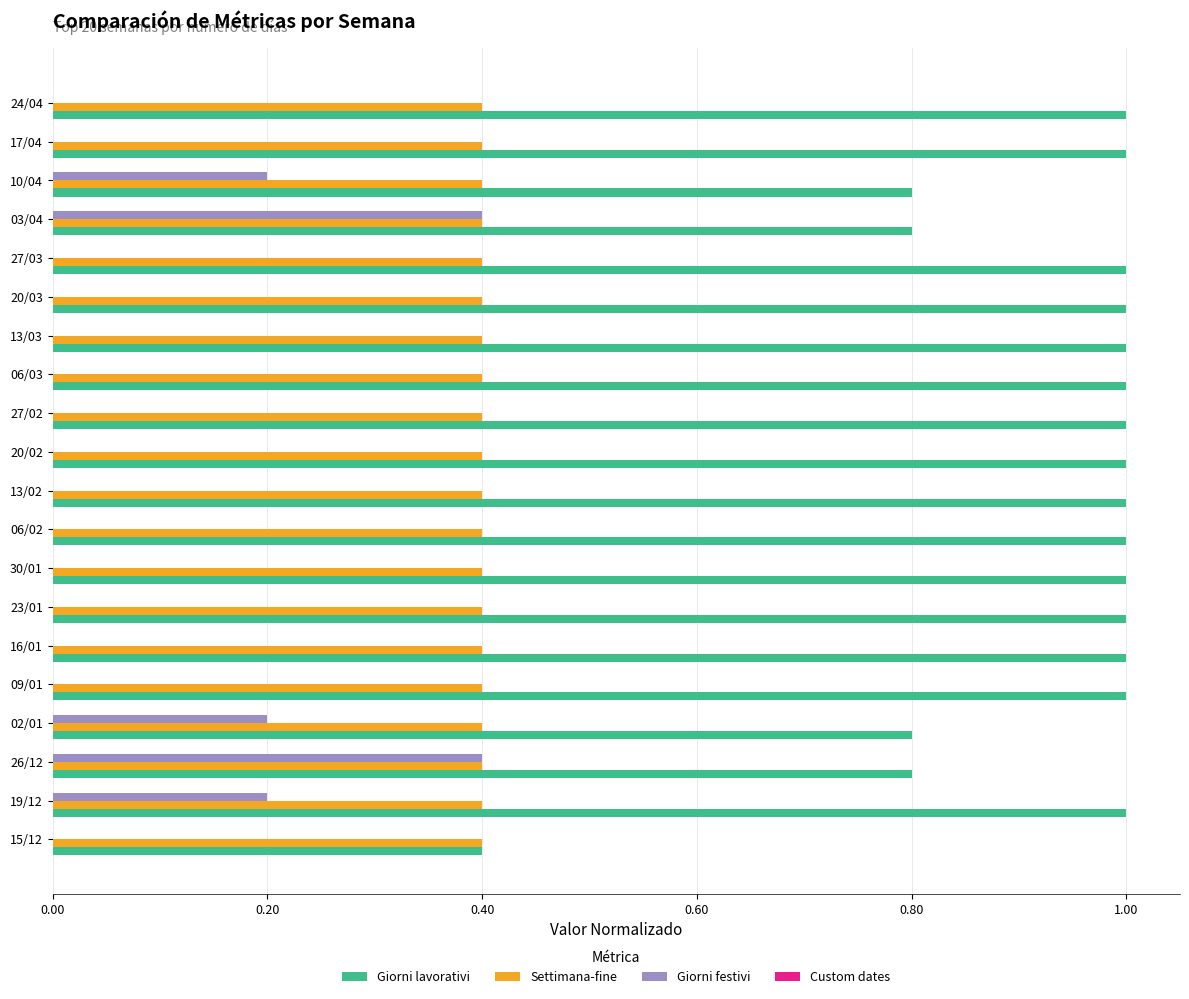

Which series has the largest total across all categories?

Giorni lavorativi